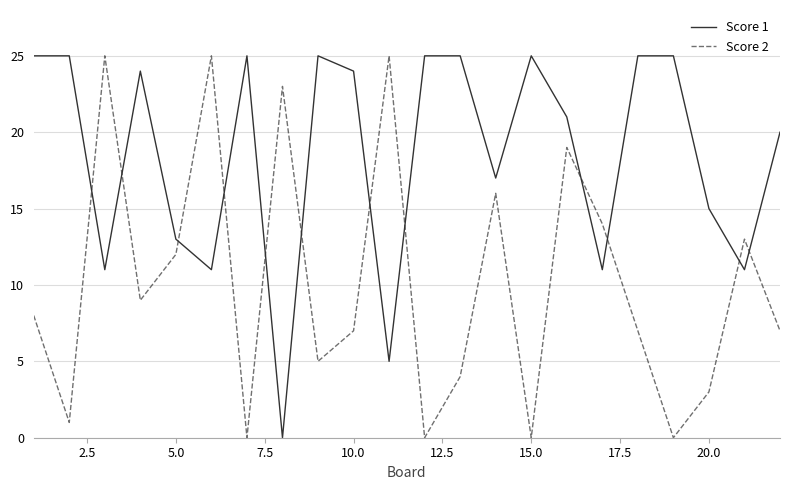

Rank the series by their average value, from lowest to highest.

Score 2, Score 1